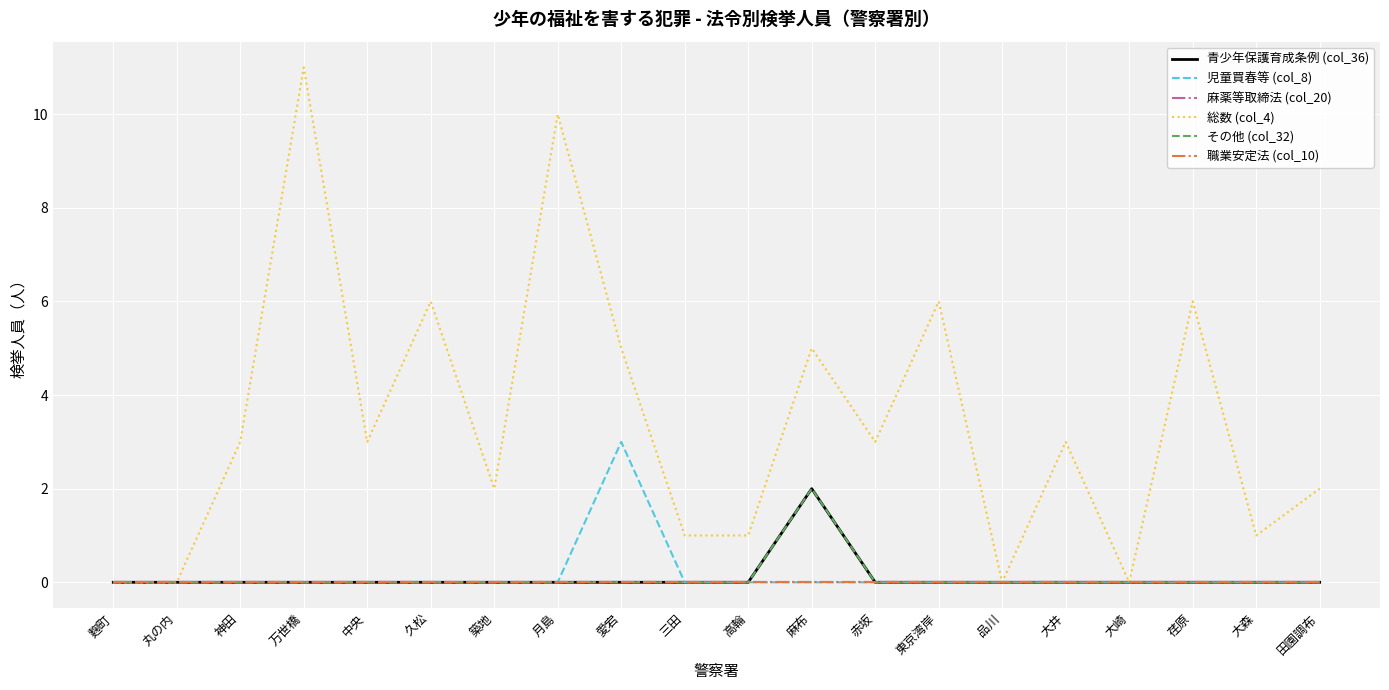

Does the chart display data point markers on the line(s)?

No